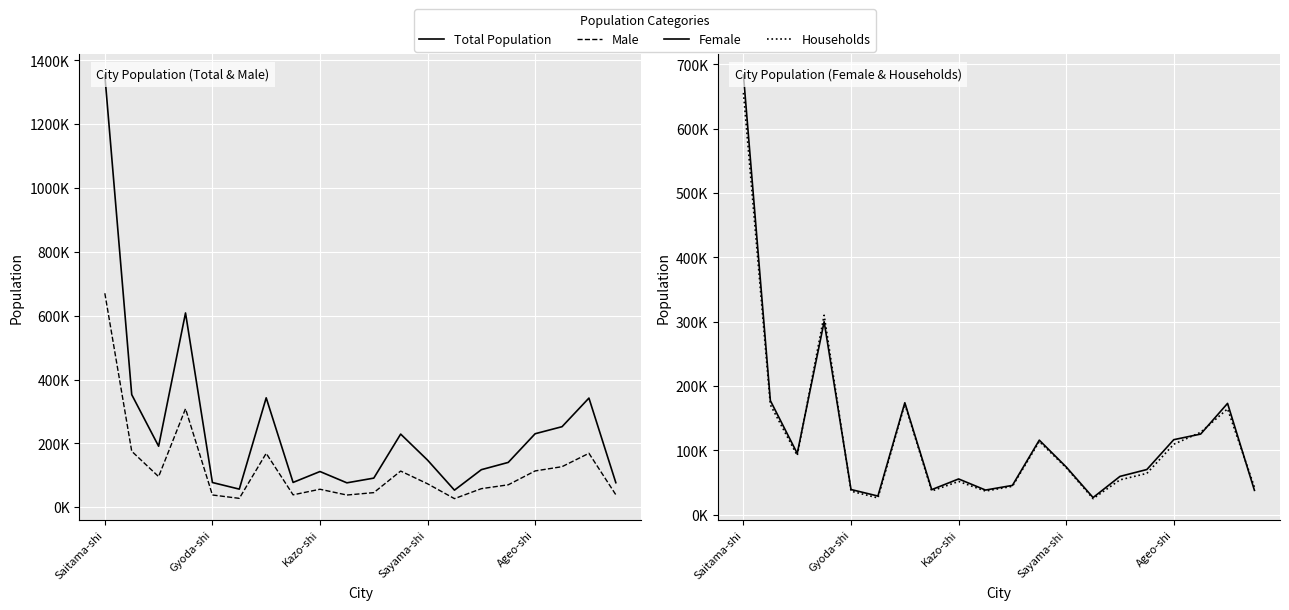

What is the total value across all series at Sayama-shi?

368221